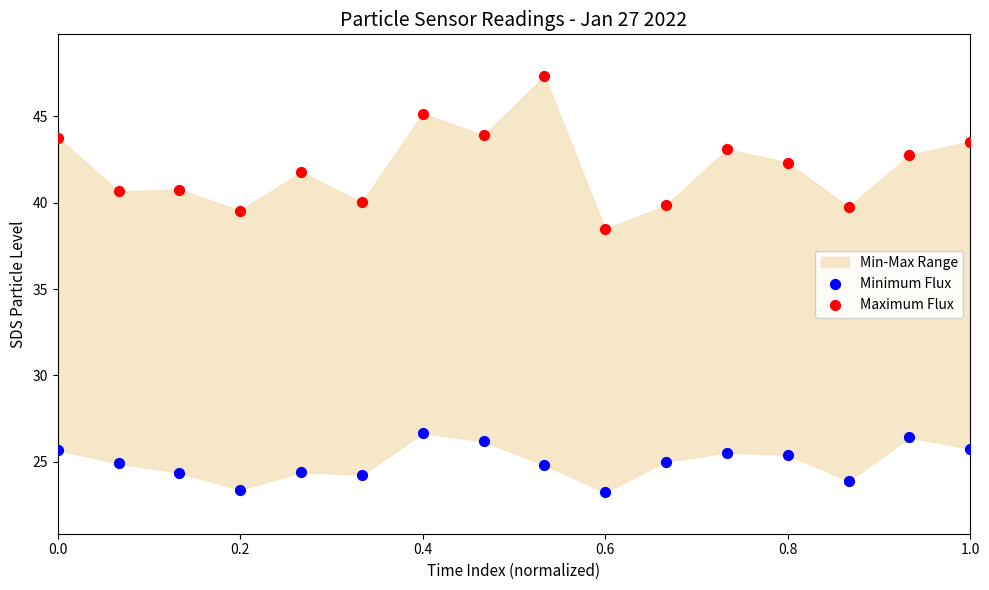

Across all data points, what is the range of X values (max minus min)?

1.0